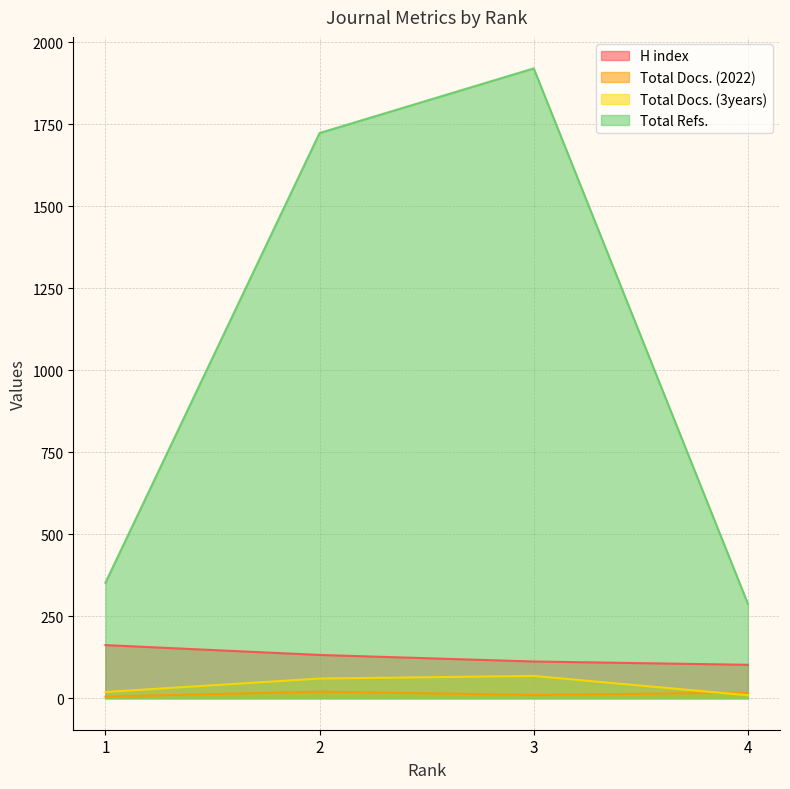

True or false: Total Docs. (3years) has a value of 68 at 3.

True